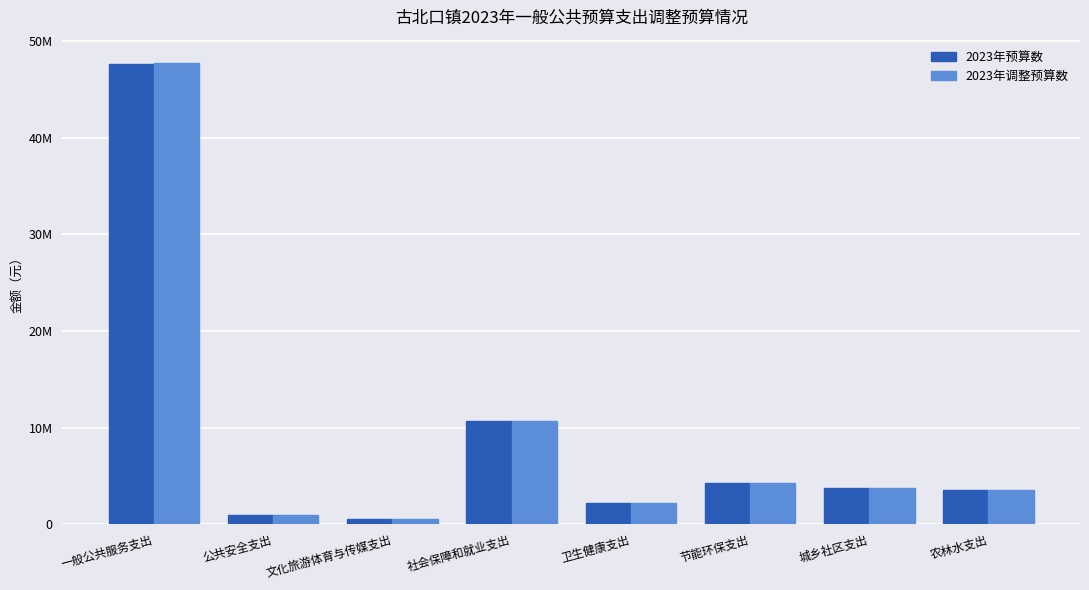

Are the bars grouped side by side (vs. stacked)?

Yes